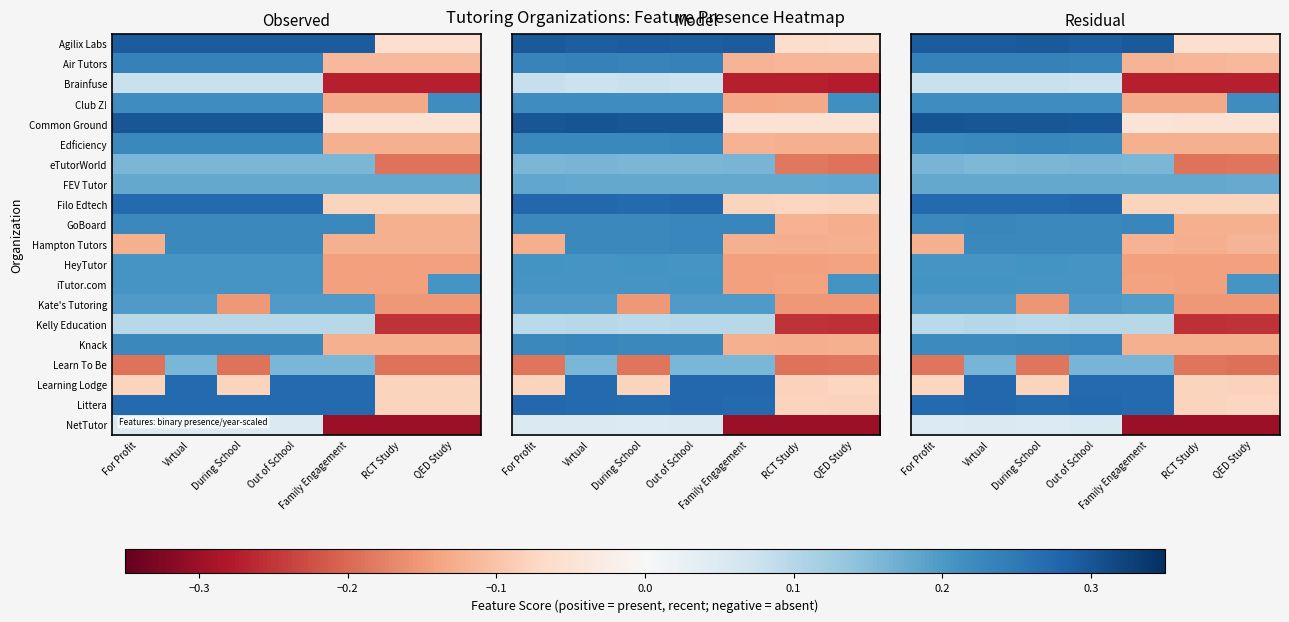

What is the smallest value displayed?

-0.3